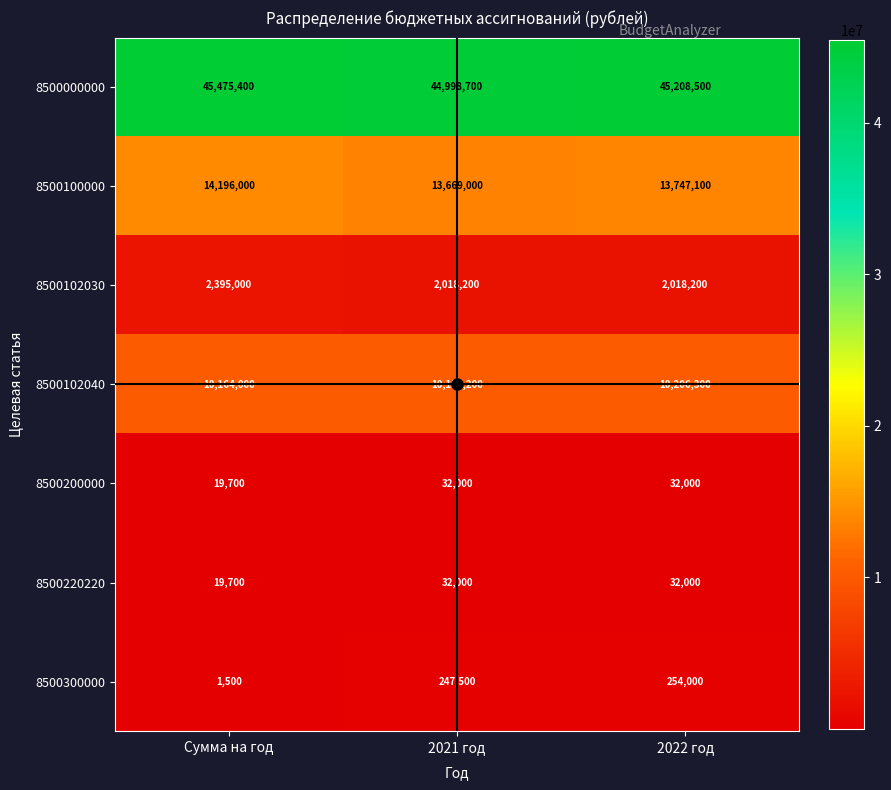

At which category is the sum across all series the highest?

Сумма на год